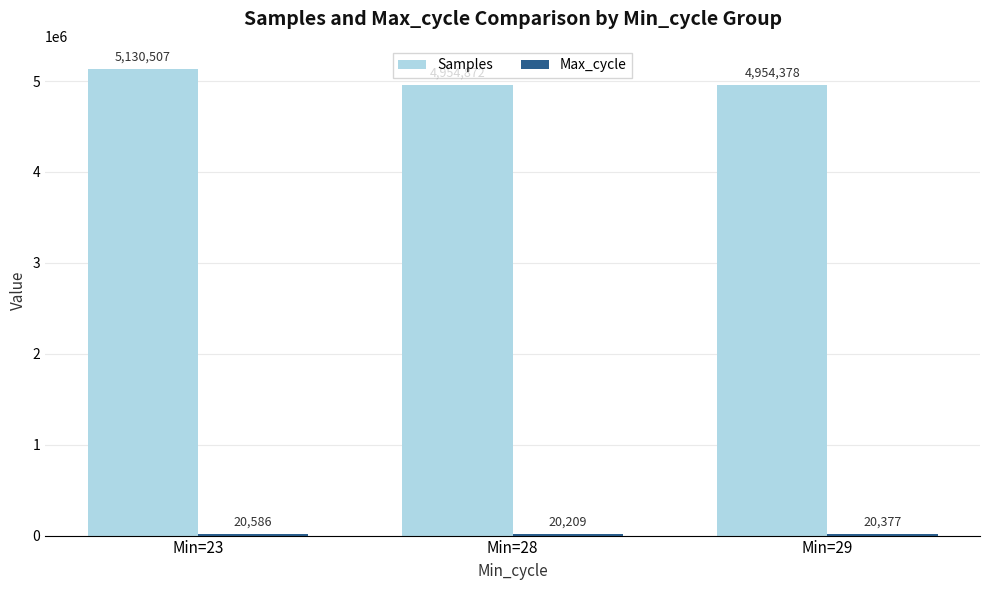

Which series has the largest range (max minus min)?

Samples